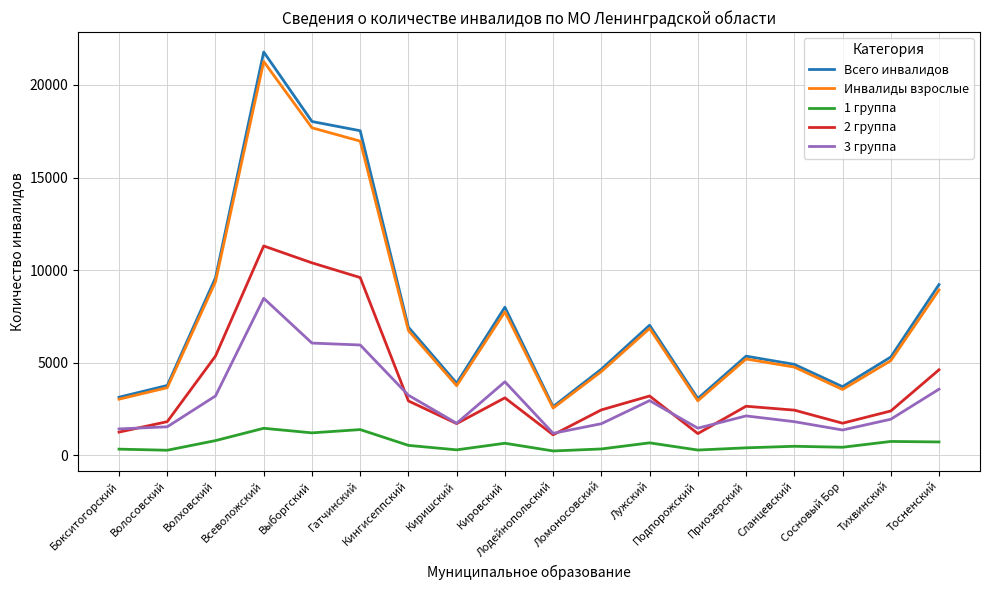

Between Лодейнопольский and Сосновый Бор, which series saw the biggest shift?

Всего инвалидов